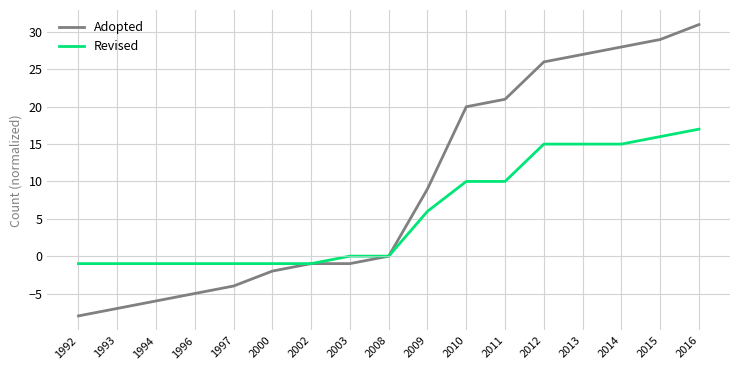

Which series has the widest spread of values?

Adopted